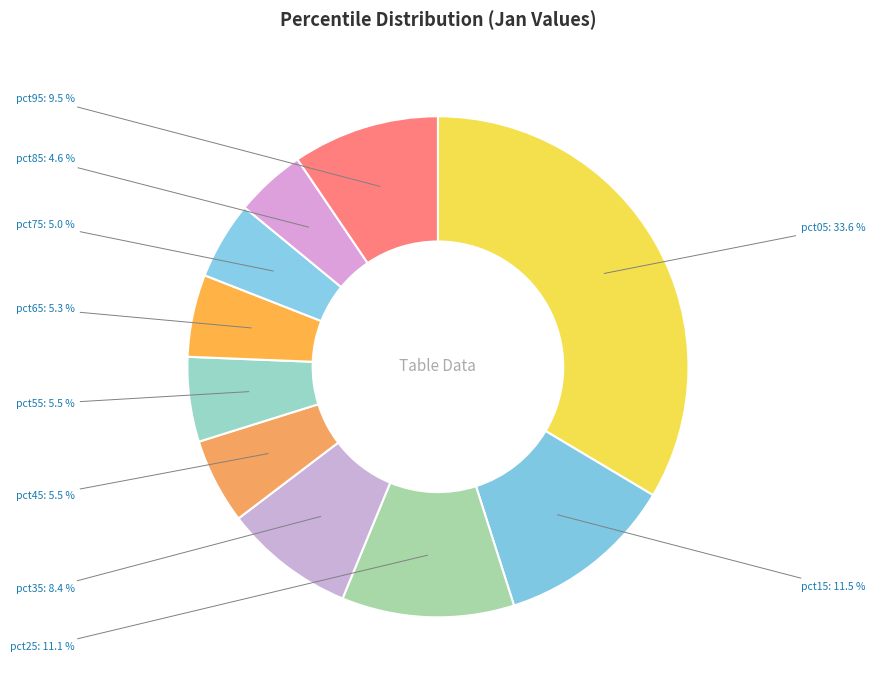

Is there any slice that represents more than half of the pie?

No